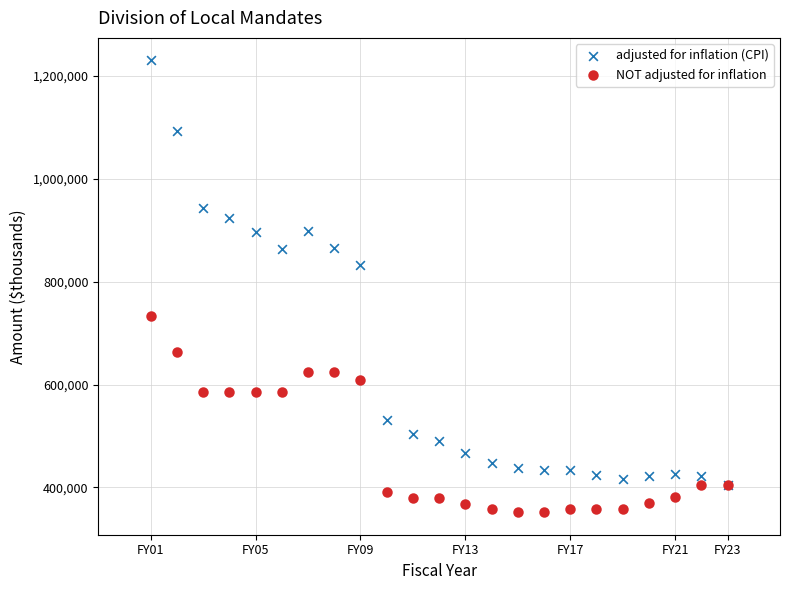

In the NOT adjusted for inflation series, what Y value is closest to 542416?

585103